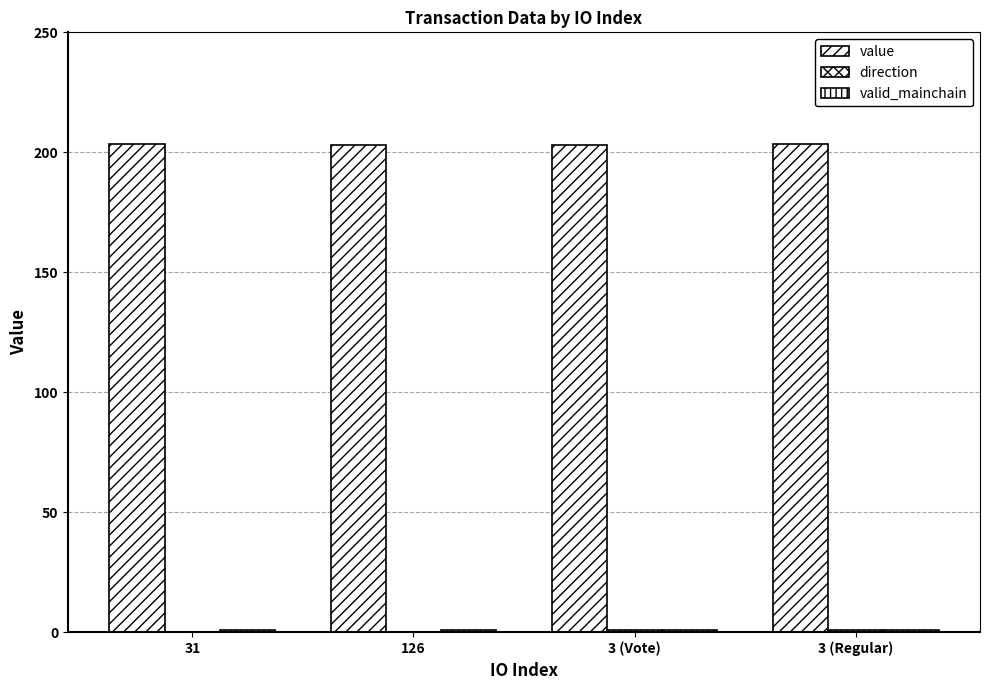

At how many categories does at least one series exceed 104?

4